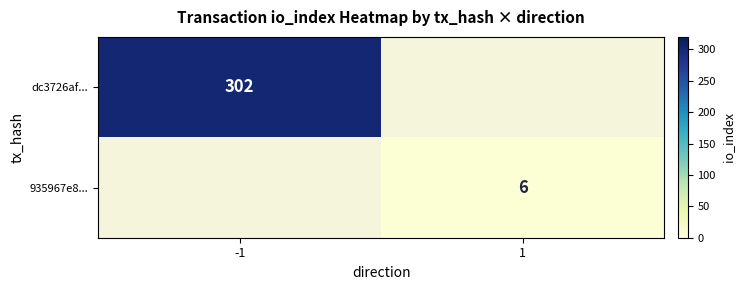

Count the number of categories in the chart.

2